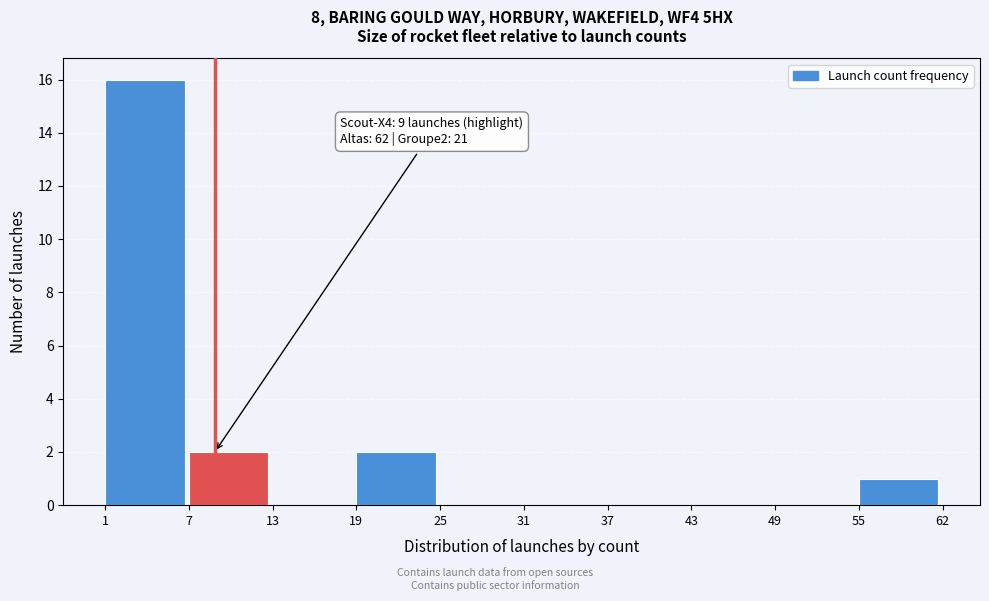

Reading right to left, transcribe all the data shown in this chart.

55=1	49=0	43=0	37=0	31=0	25=0	19=2	13=0	7=2	1=16